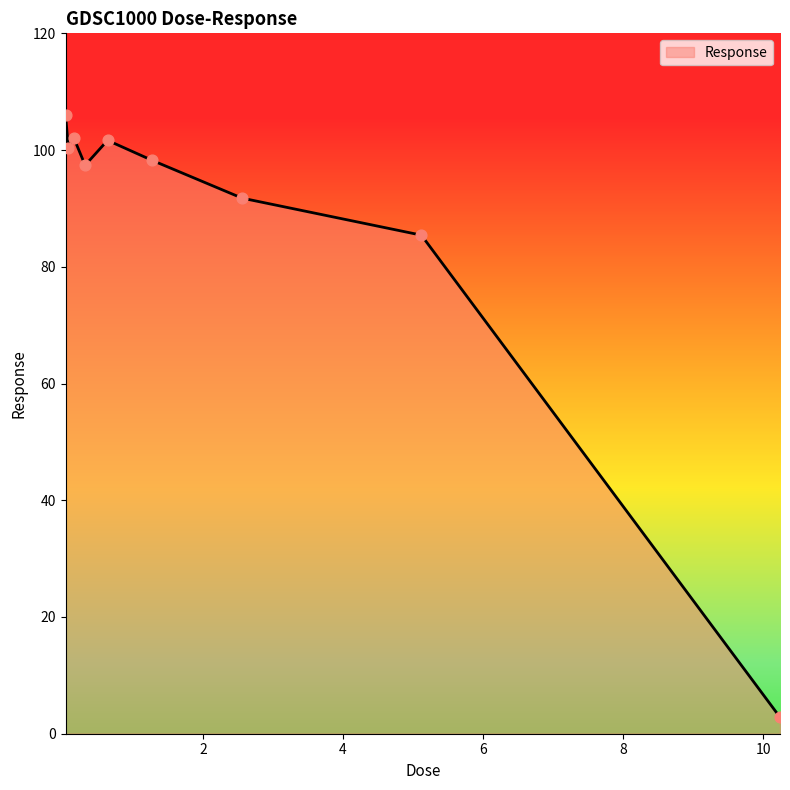

What is the maximum value shown in the chart?

106.1